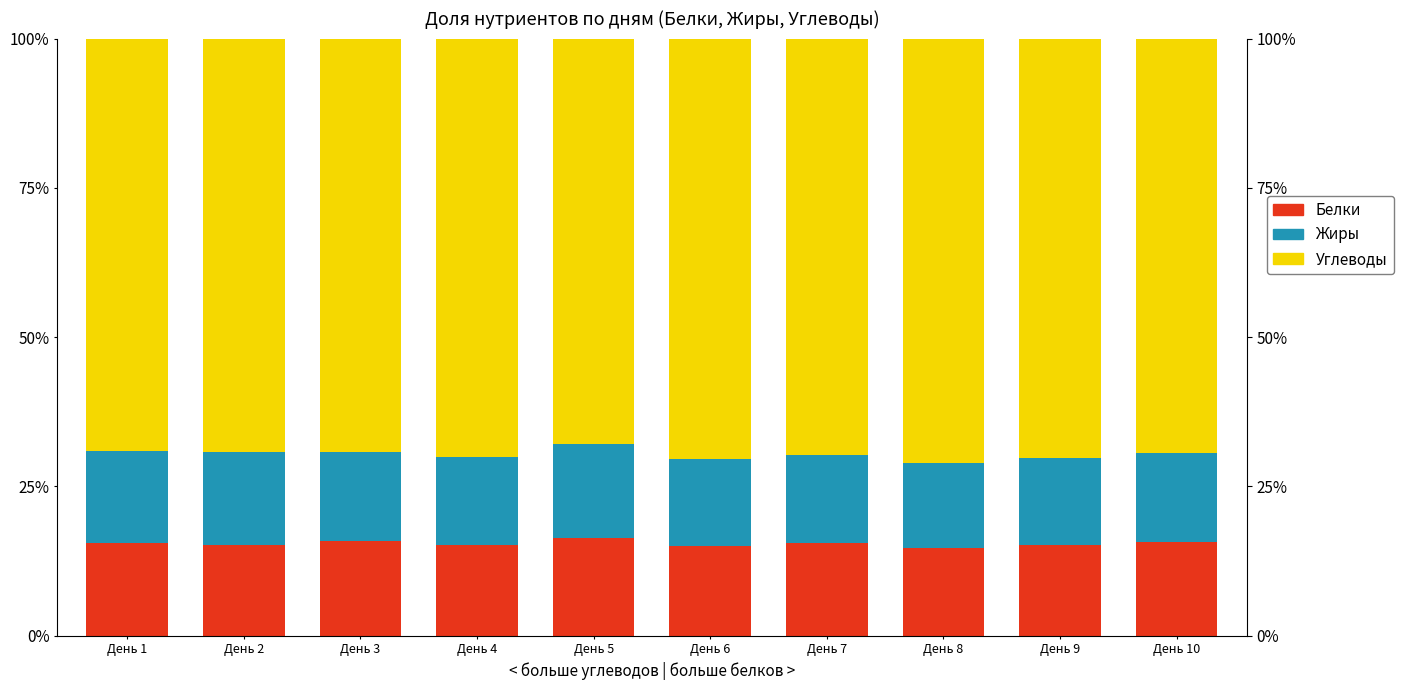

Is it true that Жиры equals 21.9 at День 6?

False